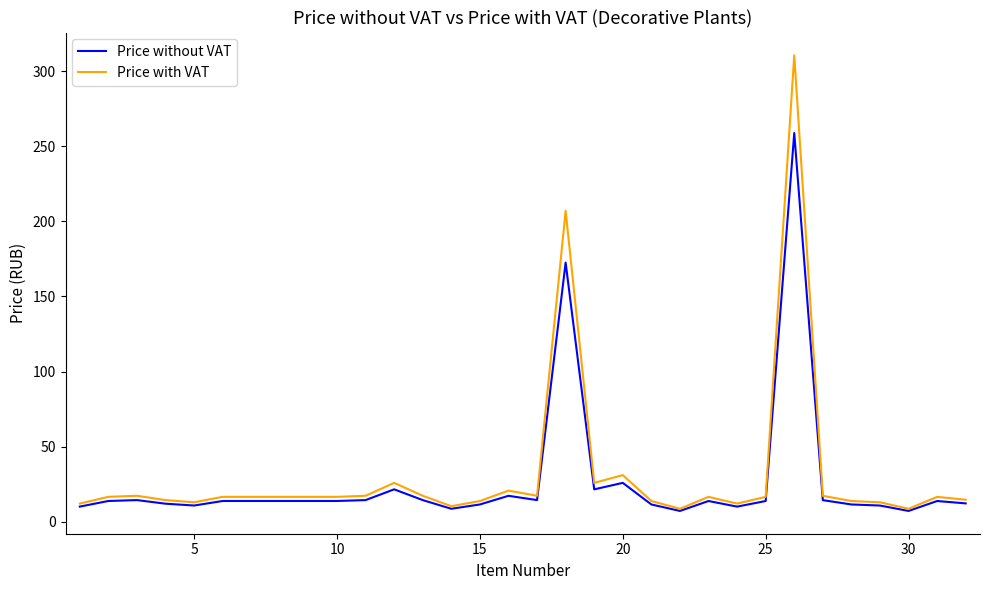

Which series has the largest range (max minus min)?

Price with VAT